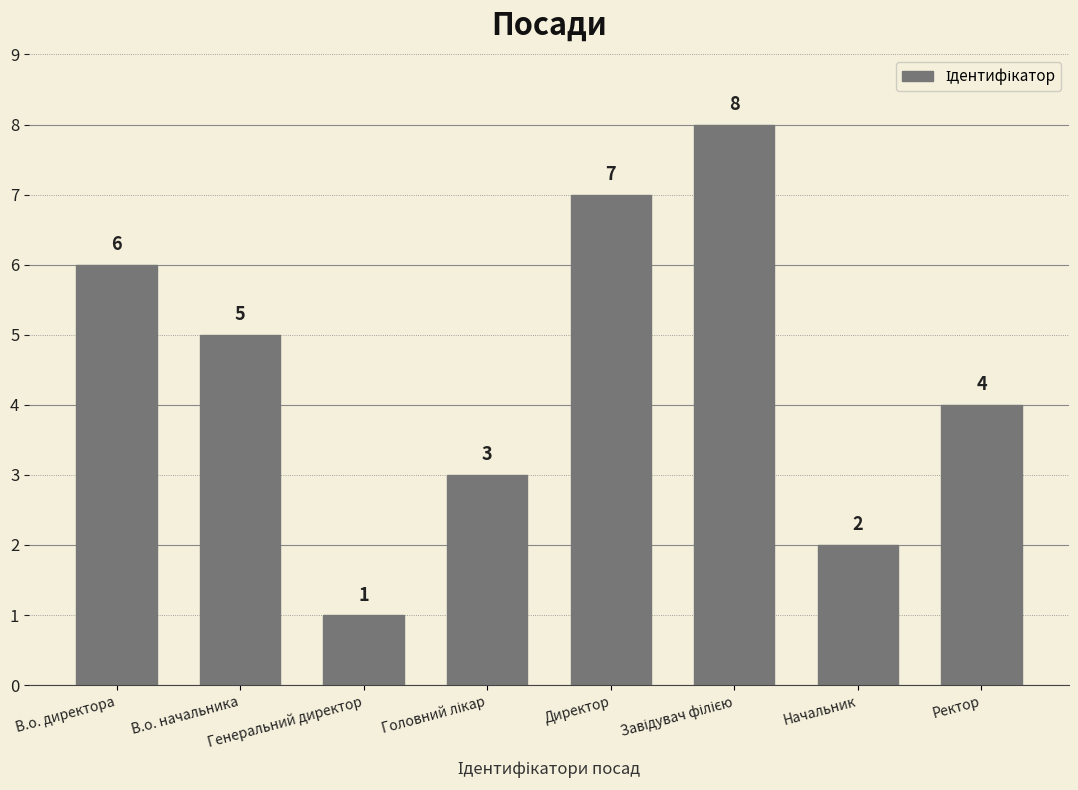

Approximately how many times larger is the value at Ректор compared to В.о. директора?

0.7